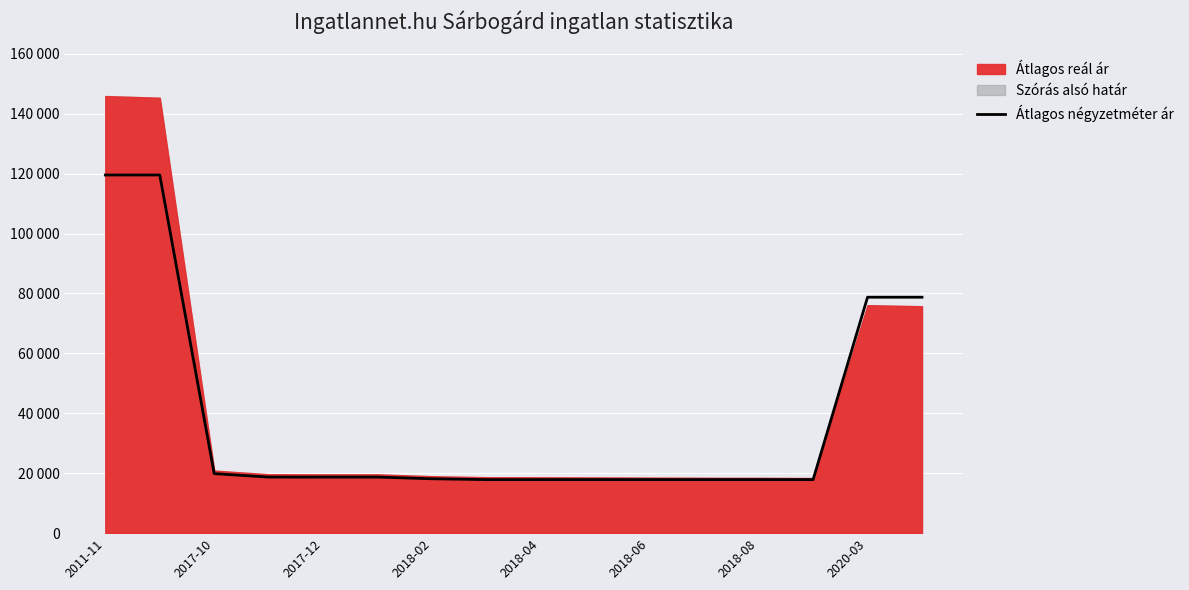

True or false: there are more than 1 points higher than both neighbors.

False